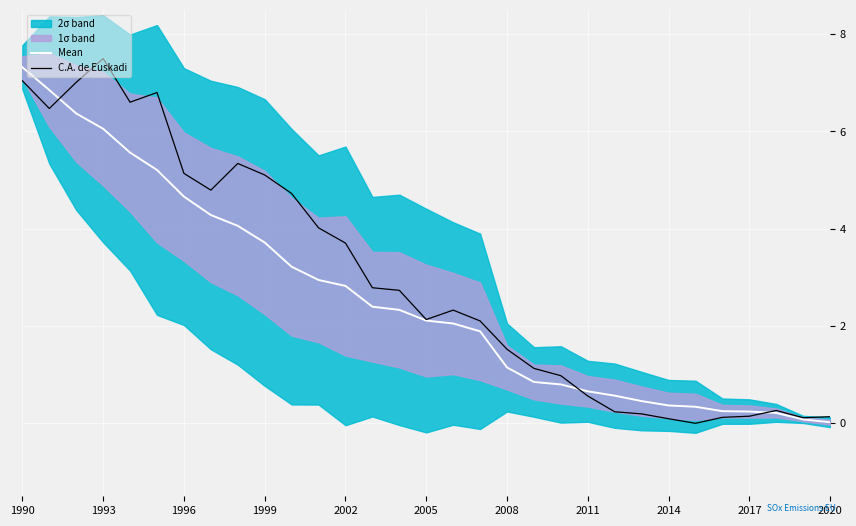

Where is Mean nearest to the value 3?

11